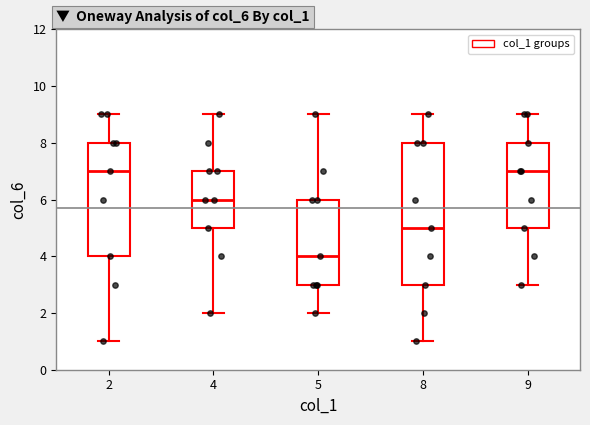

Comparing the boxes themselves (not the whiskers), which one is the tallest?

8